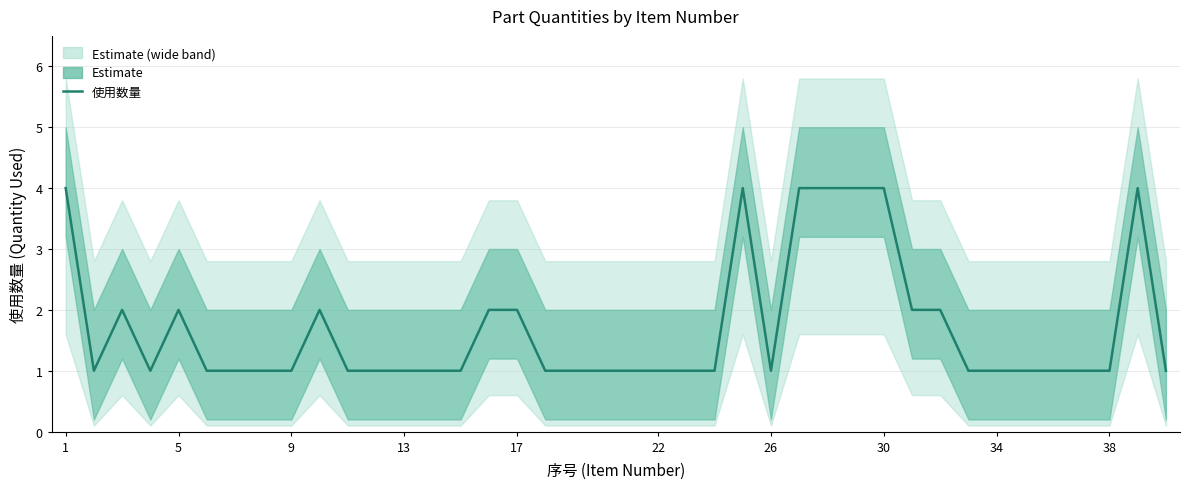

Is this an area chart (filled region under the line)?

No